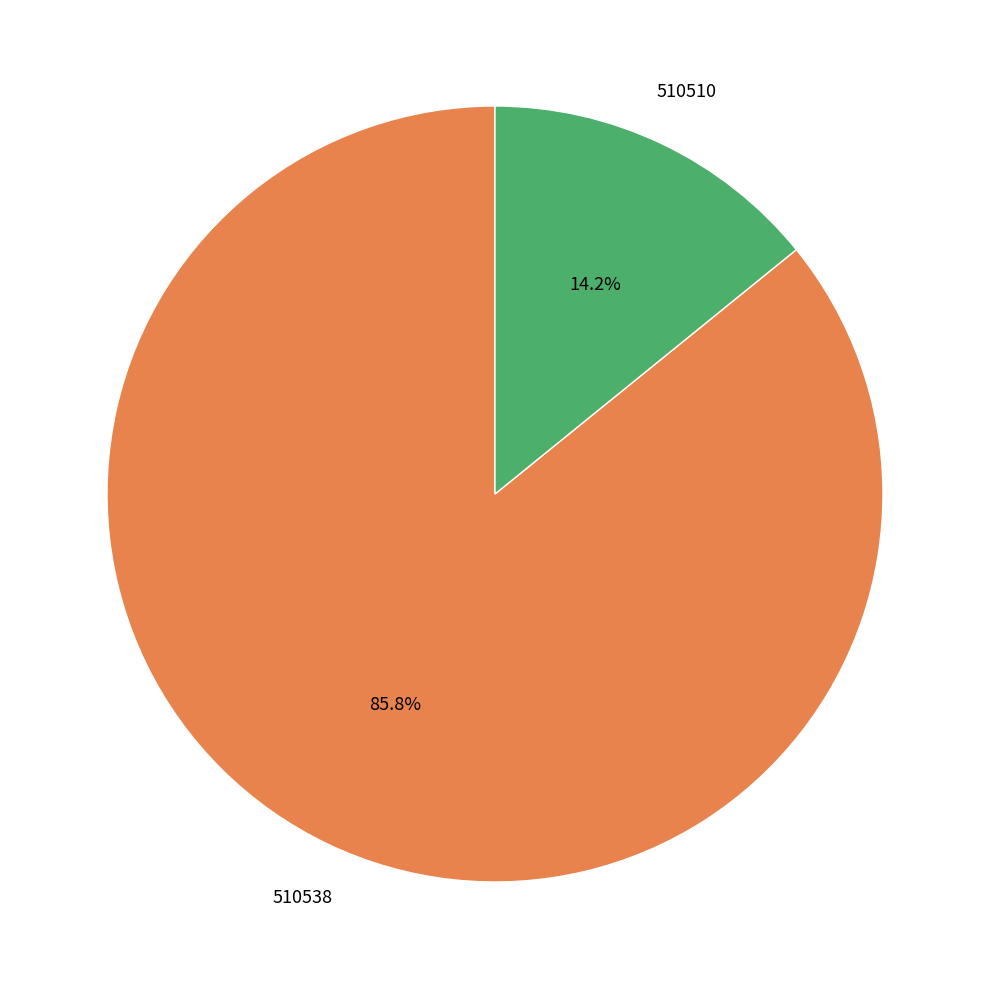

How many slices are in this pie chart?

2